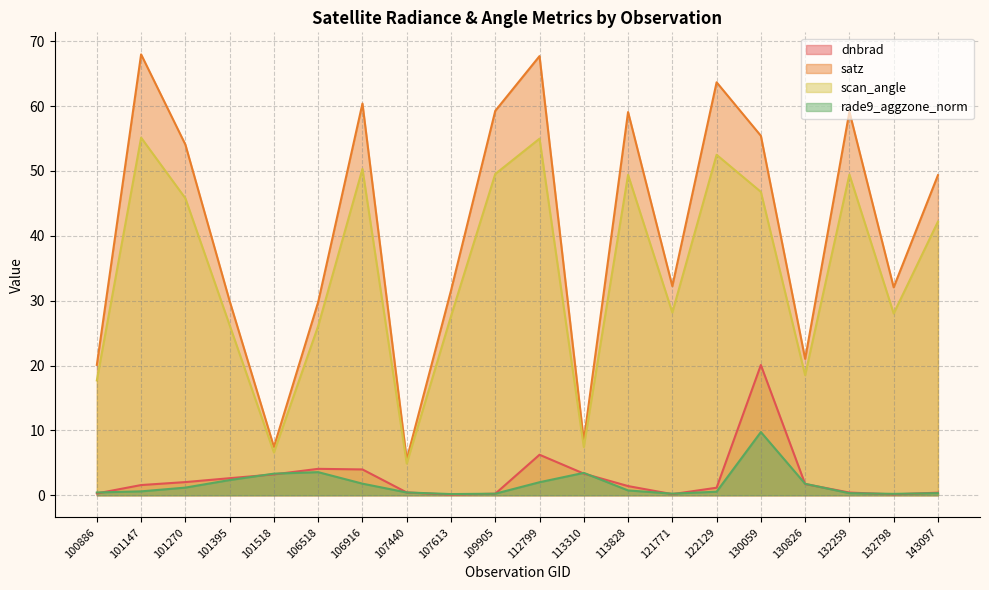

What is the greatest value displayed?

68.0